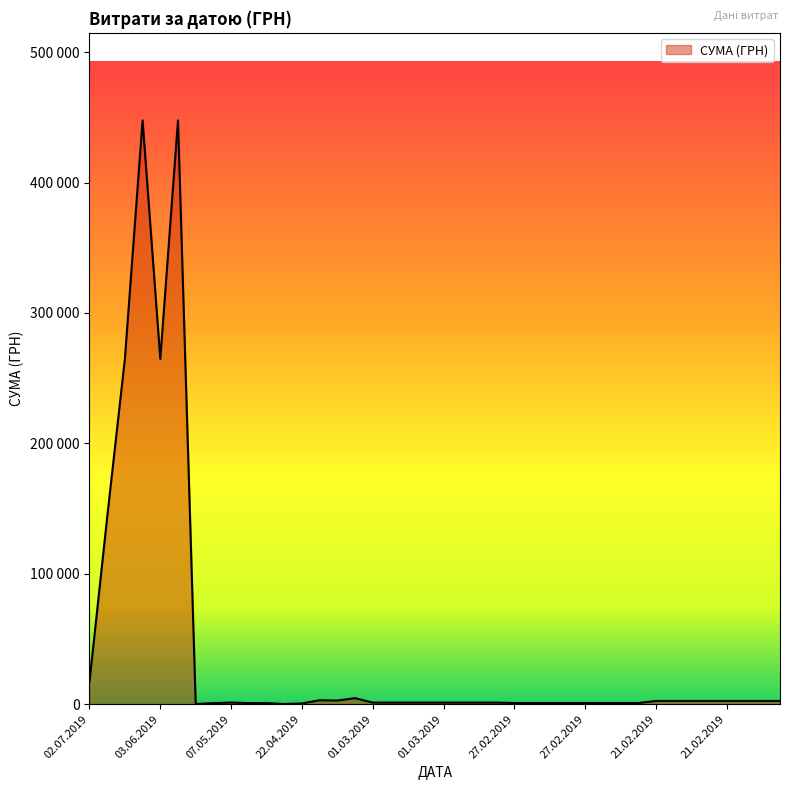

Is this an area chart (filled region under the line)?

Yes